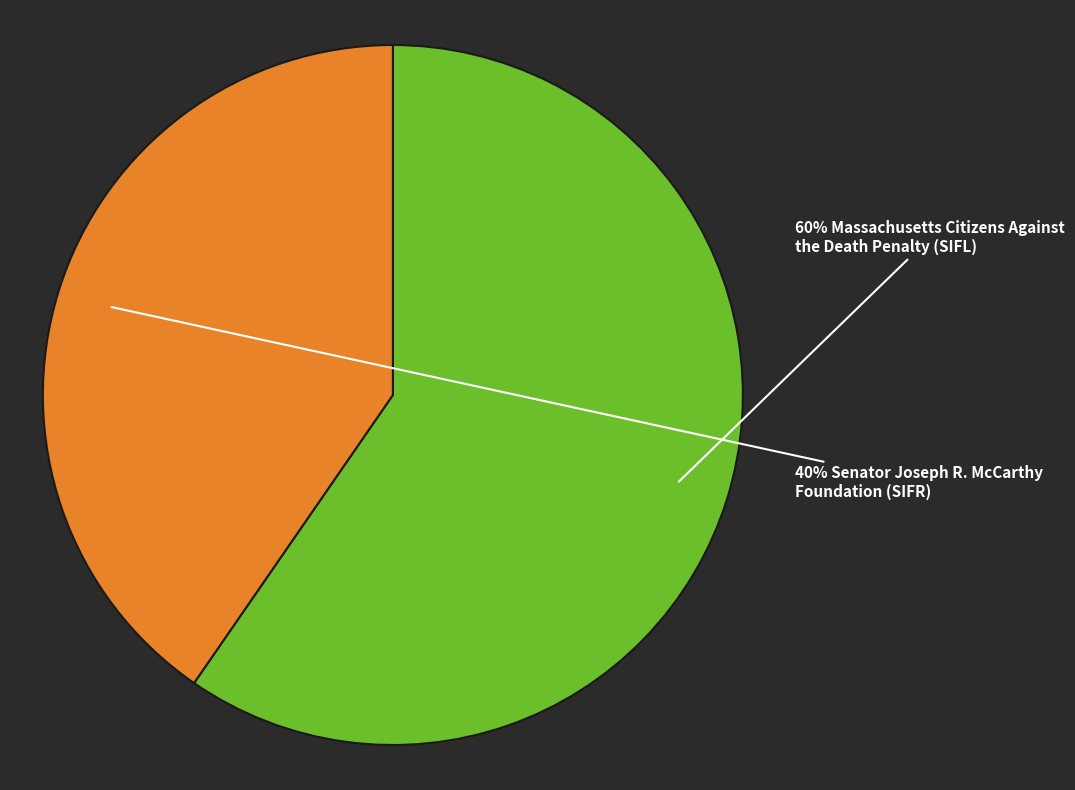

To the nearest percent, what is the average slice percentage?

50%